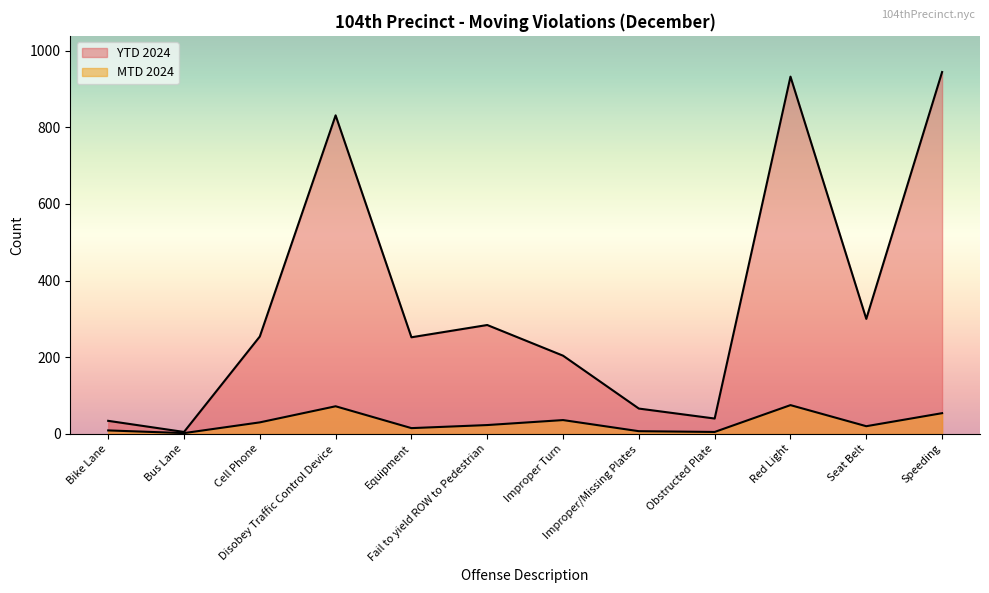

How many lines are shown in the chart?

2